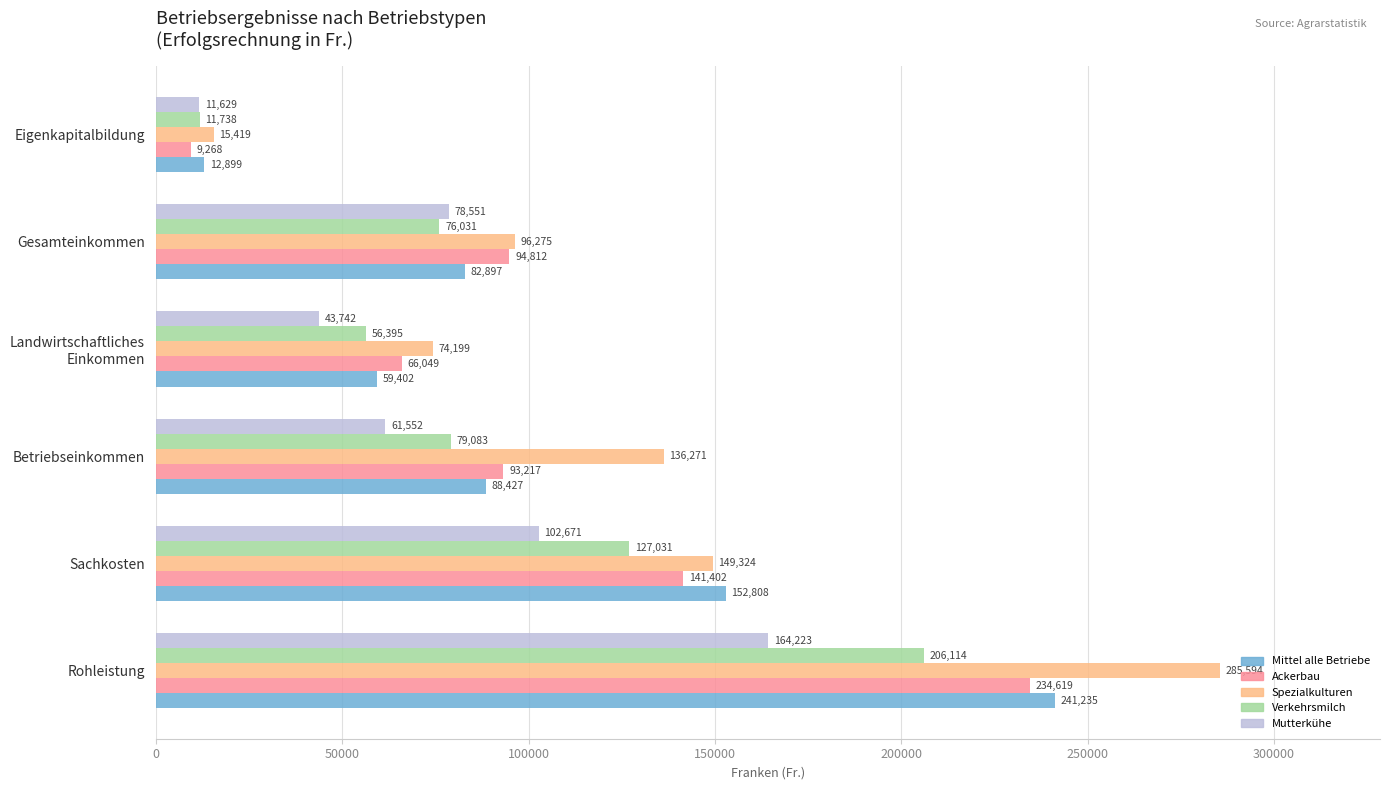

How many series are shown in this chart?

5